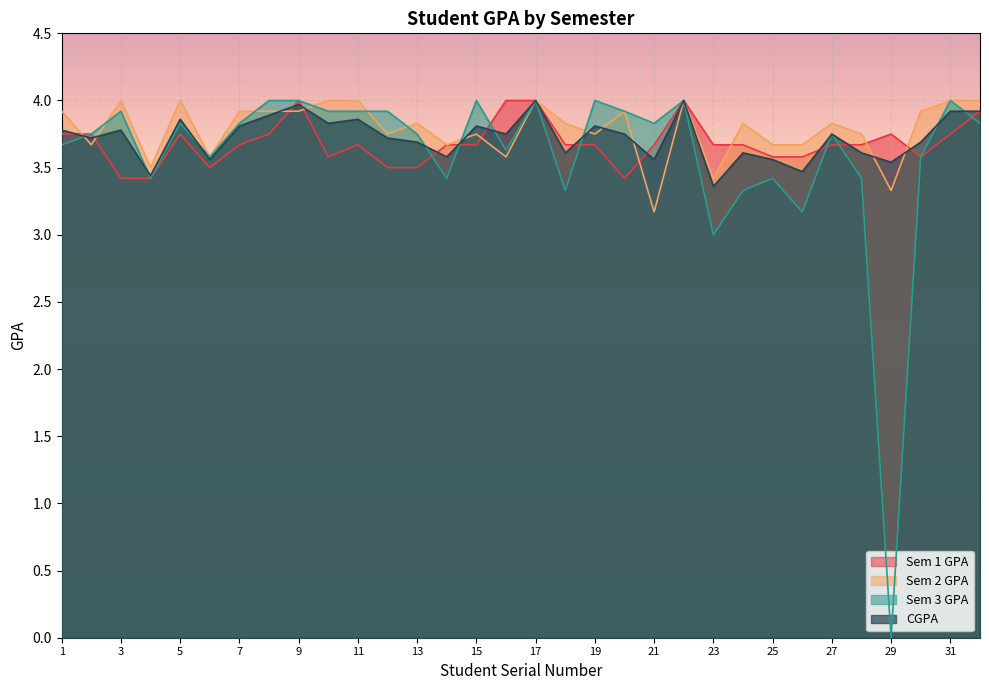

What is the total value across all series at 23?

13.4